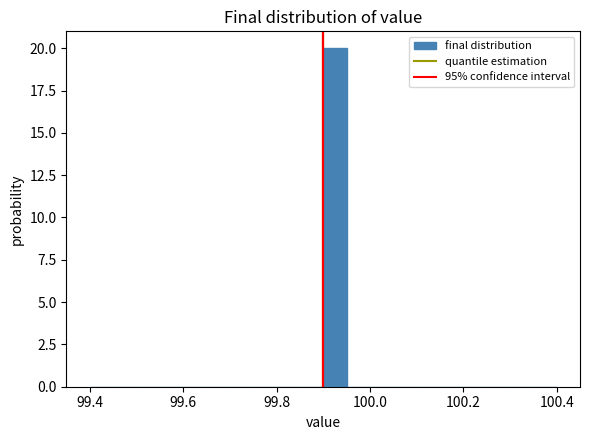

Read against the x-axis, roughly where is the centre of the tallest bar?

99.92